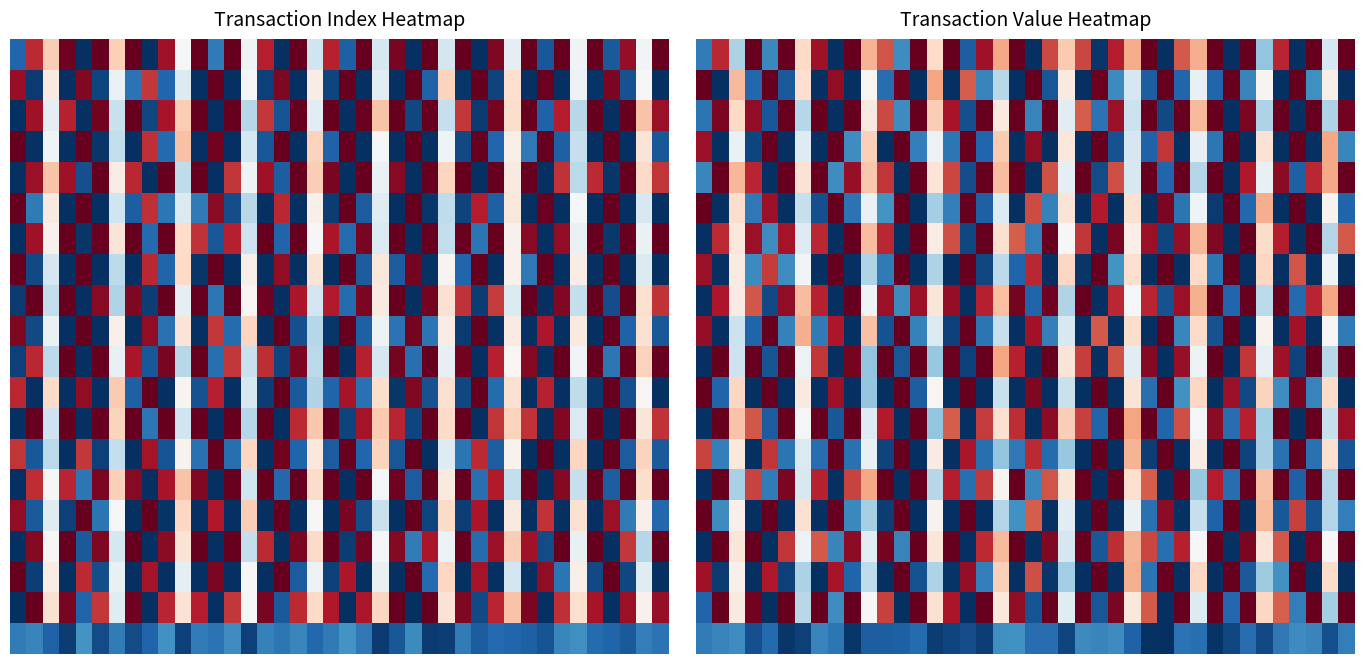

Which has a higher value, 22 or 4?

22